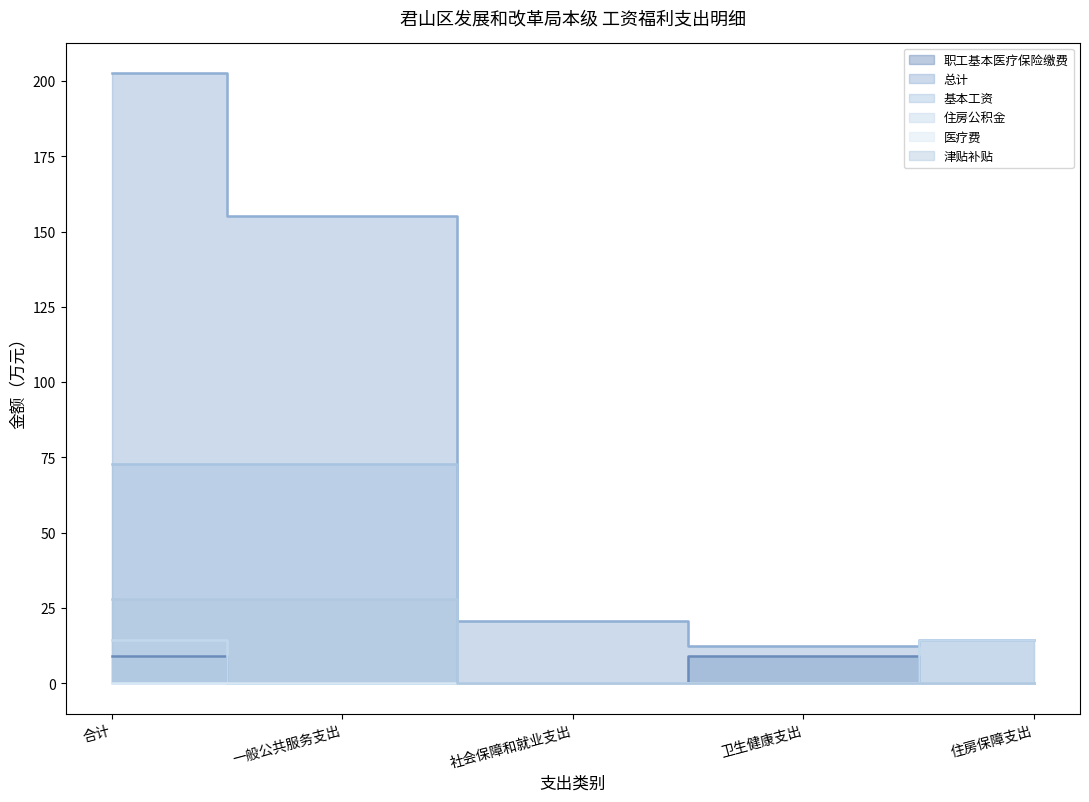

True or false: 住房公积金 has a value of 7.3 at 社会保障和就业支出.

False